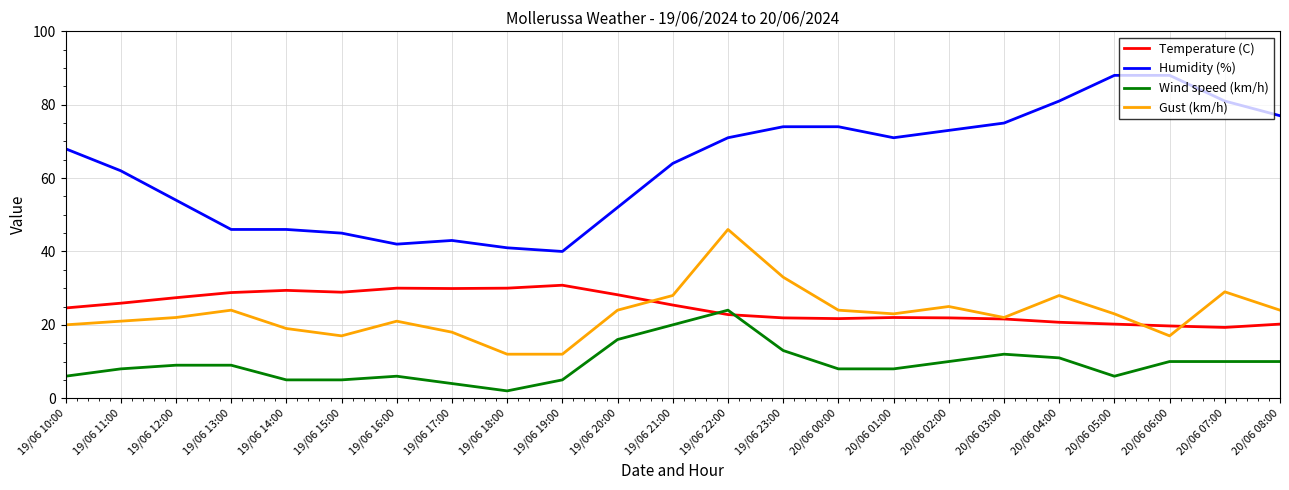

Is it true that Gust (km/h) equals 12.0 at 19/06 19:00?

True